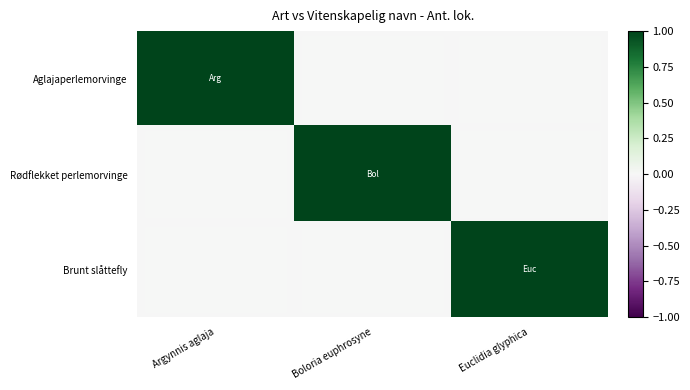

What is the total value across all series at Boloria euphrosyne?

1